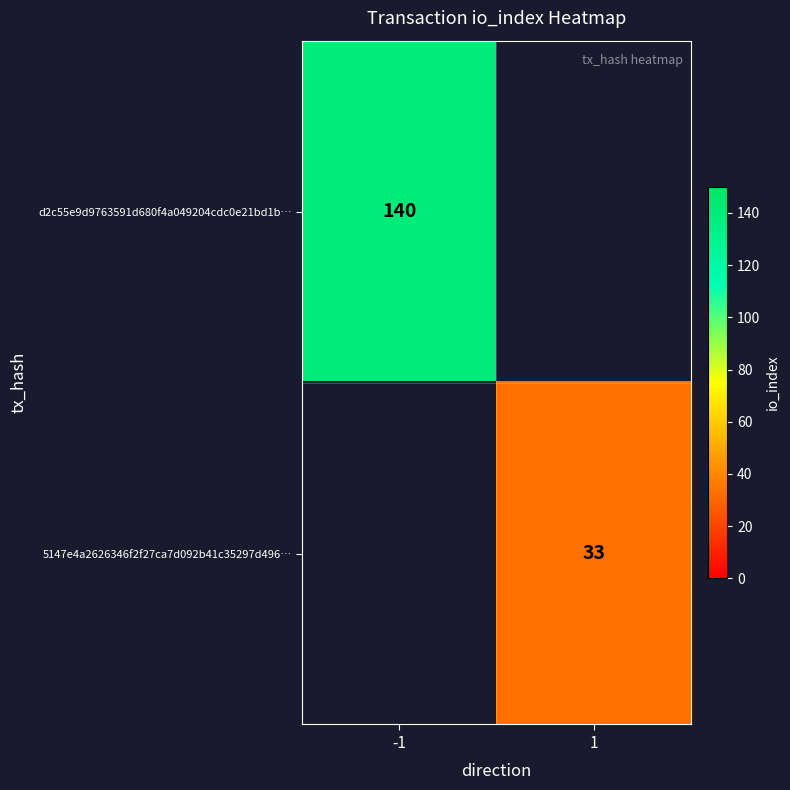

The 5147e4a2626346f2f27ca7d092b41c35297d496… series shows 33 at 1. True or false?

True